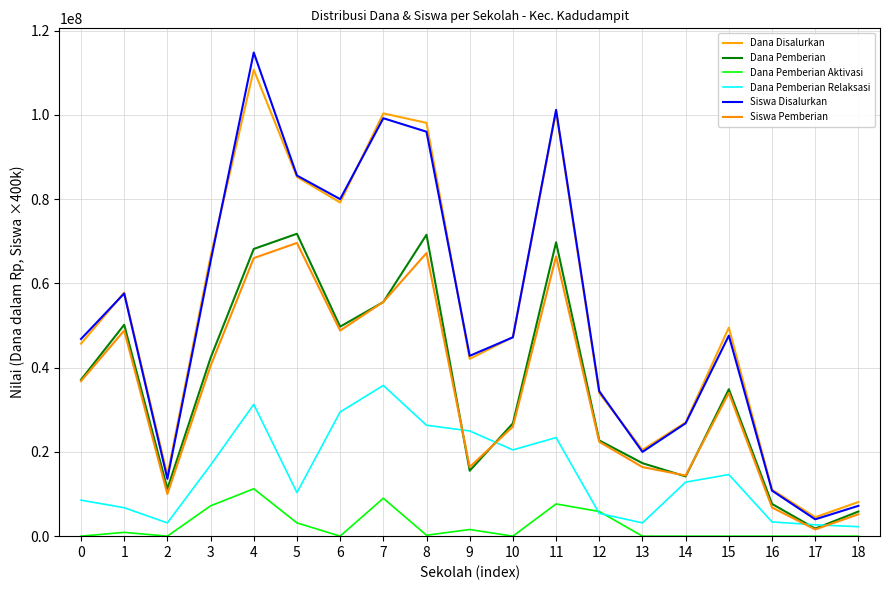

Between 13 and 4, which is larger?

4